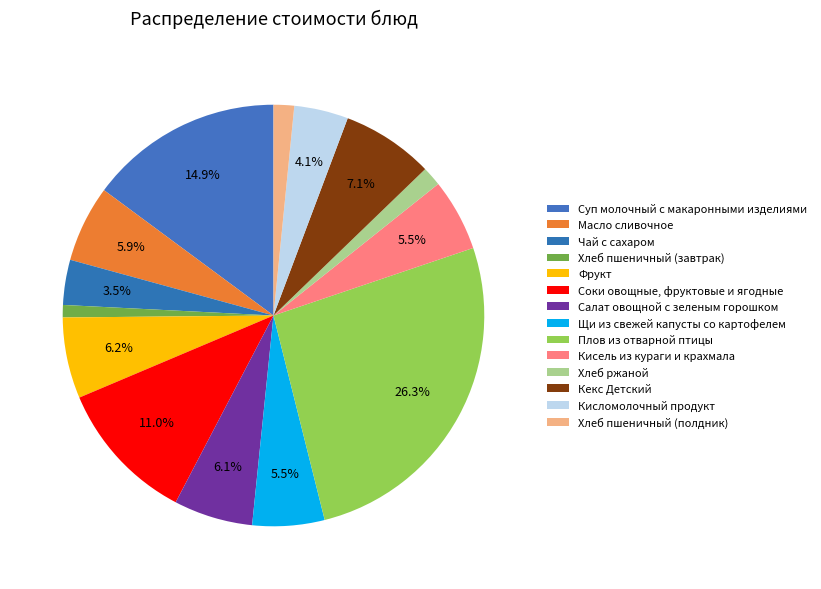

Count the number of slices in the pie.

14